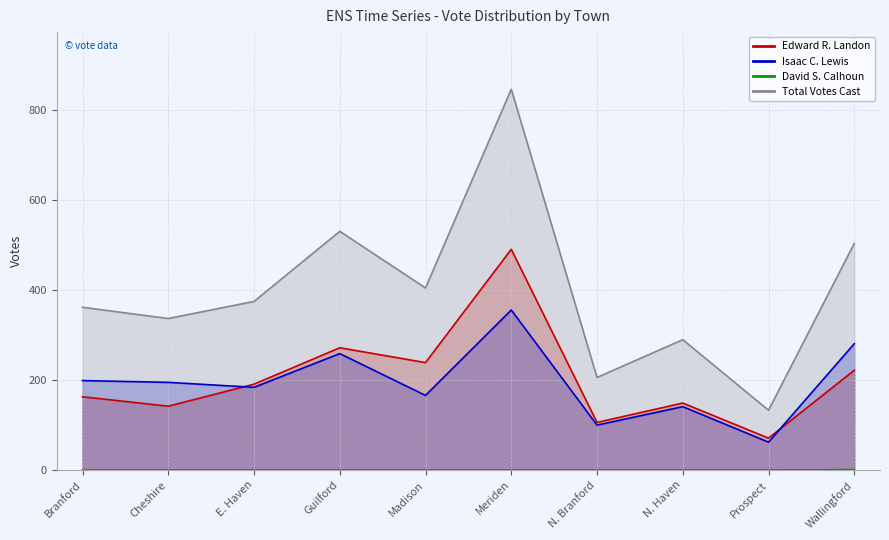

Rank the series at E. Haven from lowest to highest value.

David S. Calhoun, Isaac C. Lewis, Edward R. Landon, Total Votes Cast